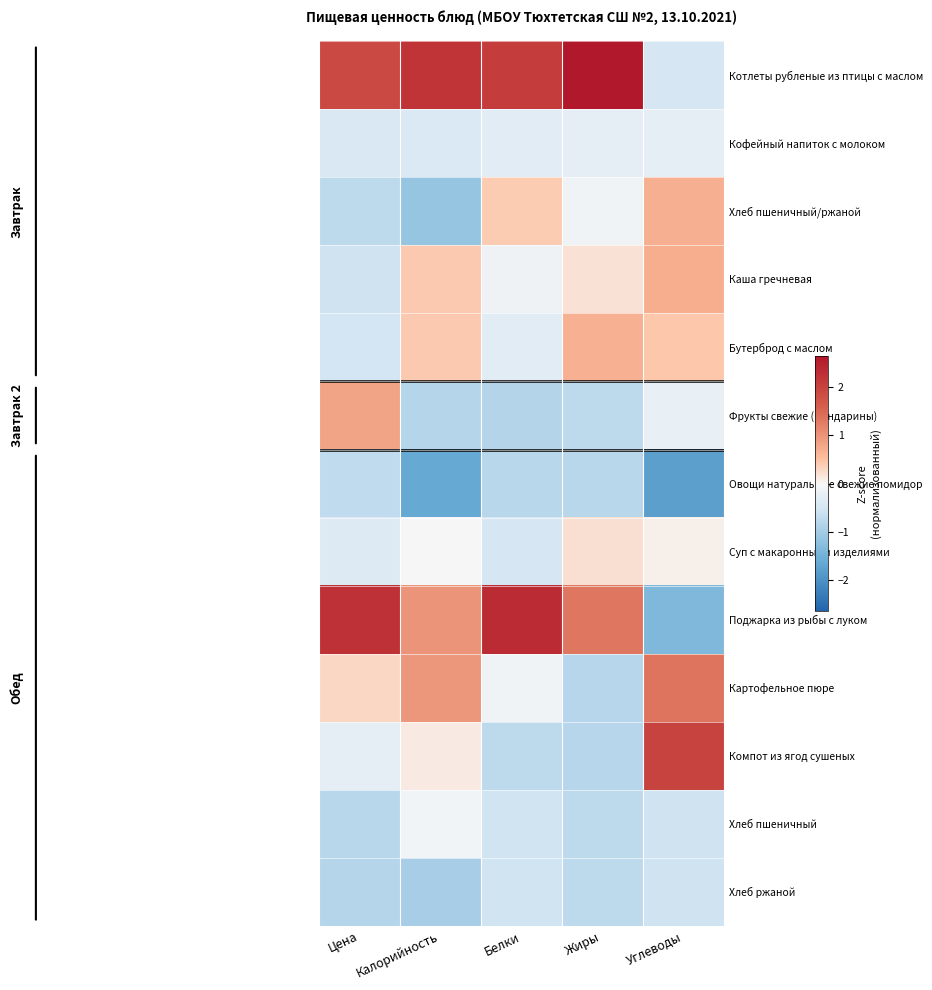

Rank the series by their maximum value, from lowest to highest.

Овощи натуральные свежие помидор, Хлеб ржаной, Кофейный напиток с молоком, Хлеб пшеничный, Суп с макаронными изделиями, Бутерброд с маслом, Хлеб пшеничный/ржаной, Каша гречневая, Фрукты свежие (мандарины), Картофельное пюре, Компот из ягод сушеных, Поджарка из рыбы с луком, Котлеты рубленые из птицы с маслом